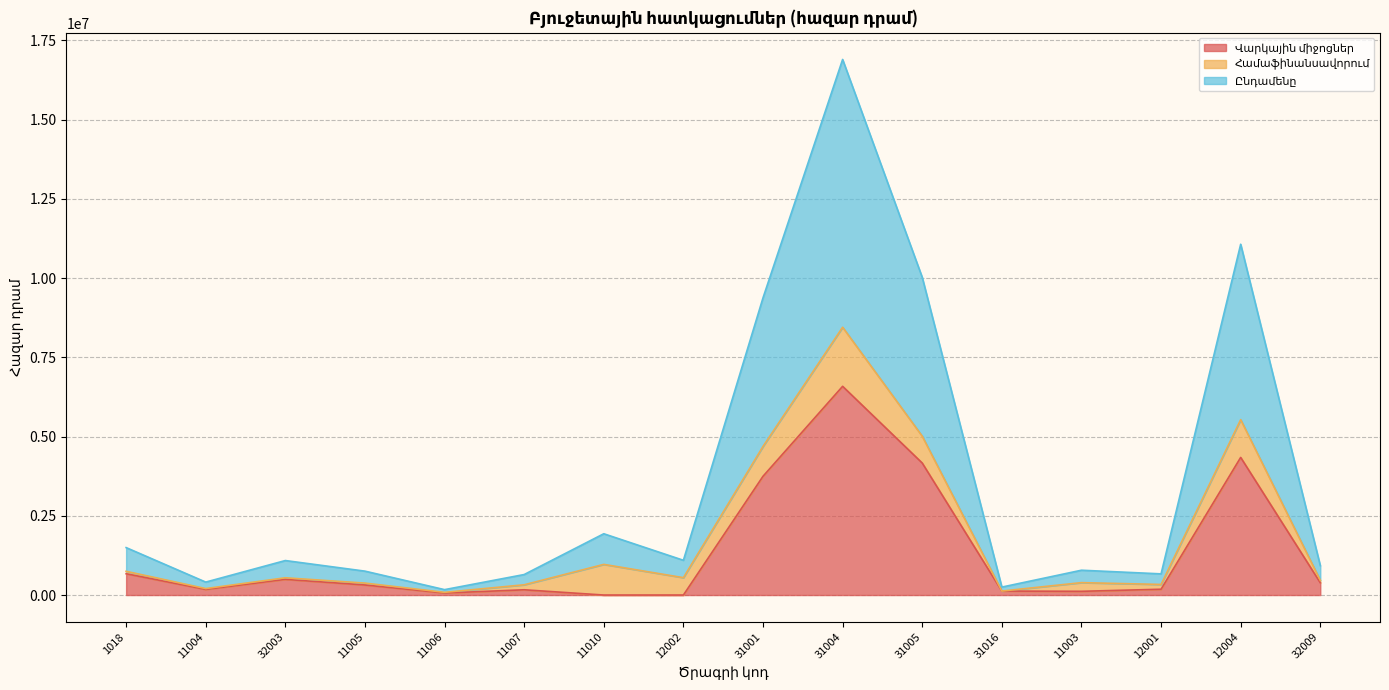

How many values in the Ընդամենը series are below 544126?

8